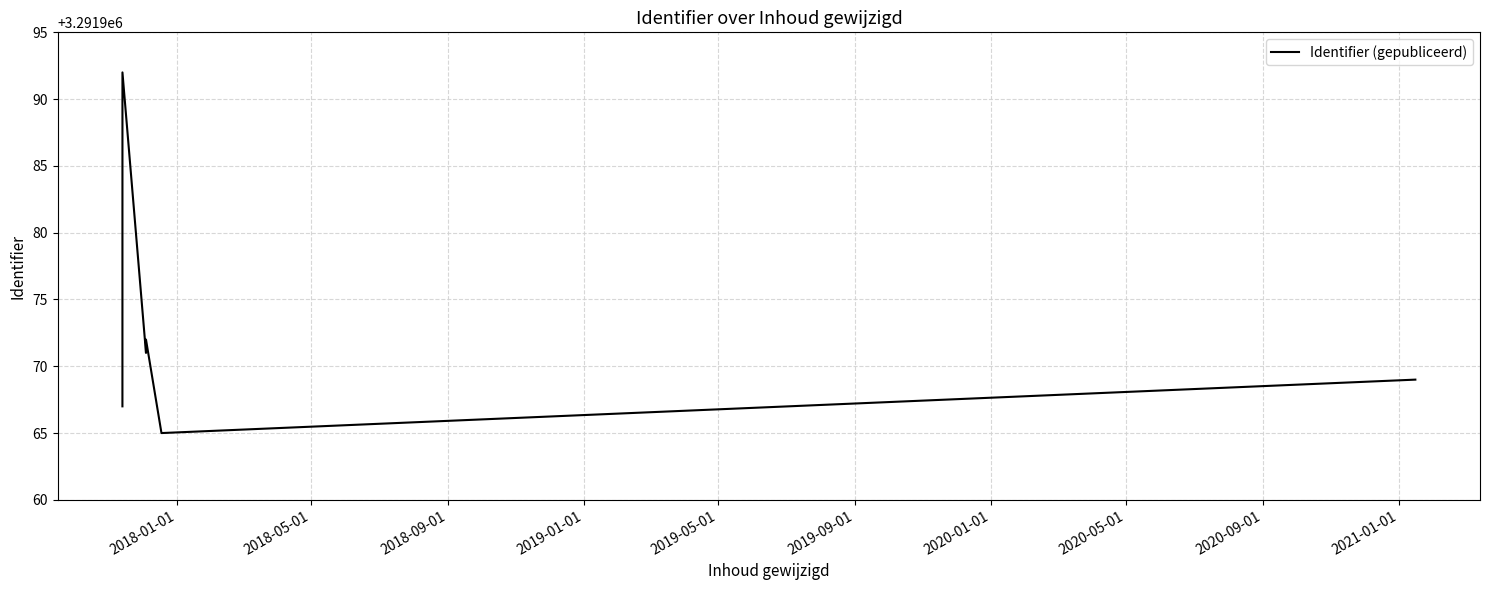

What is the smallest value displayed?

3291965